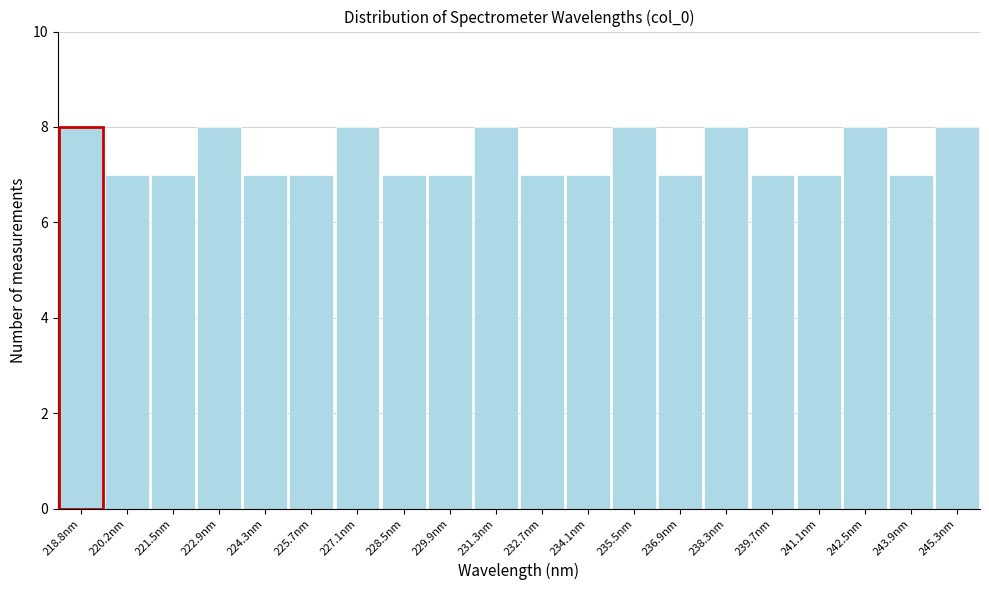

What is the height of the bar covering 222.2 to 223.6 on the x-axis? Neither the bar edges nor the heights are printed on the chart, so give them approximately, as read against the axes.

8